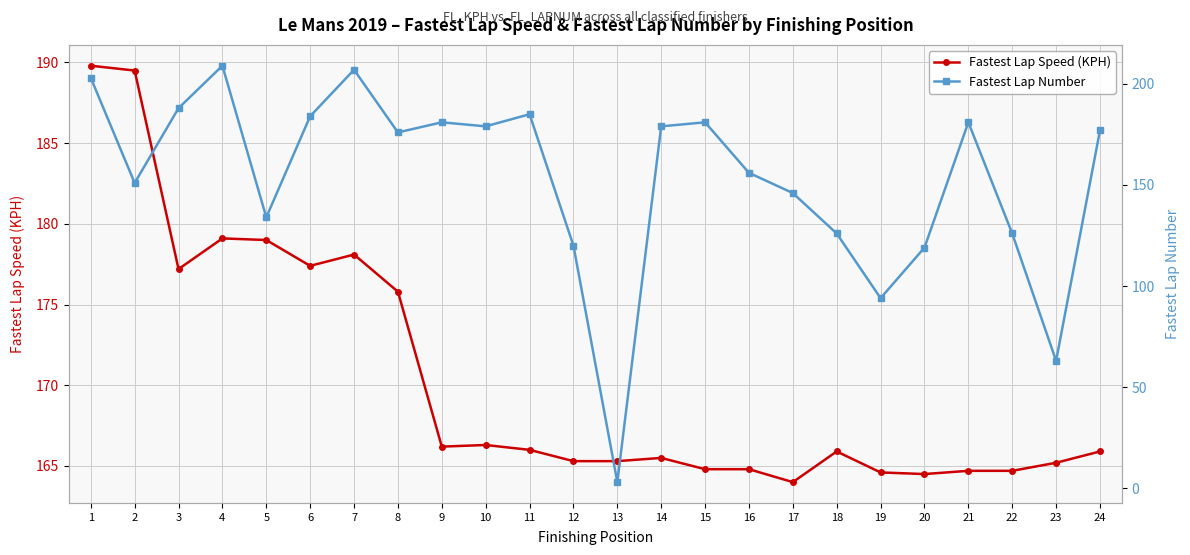

At how many categories does at least one series exceed 6?

24